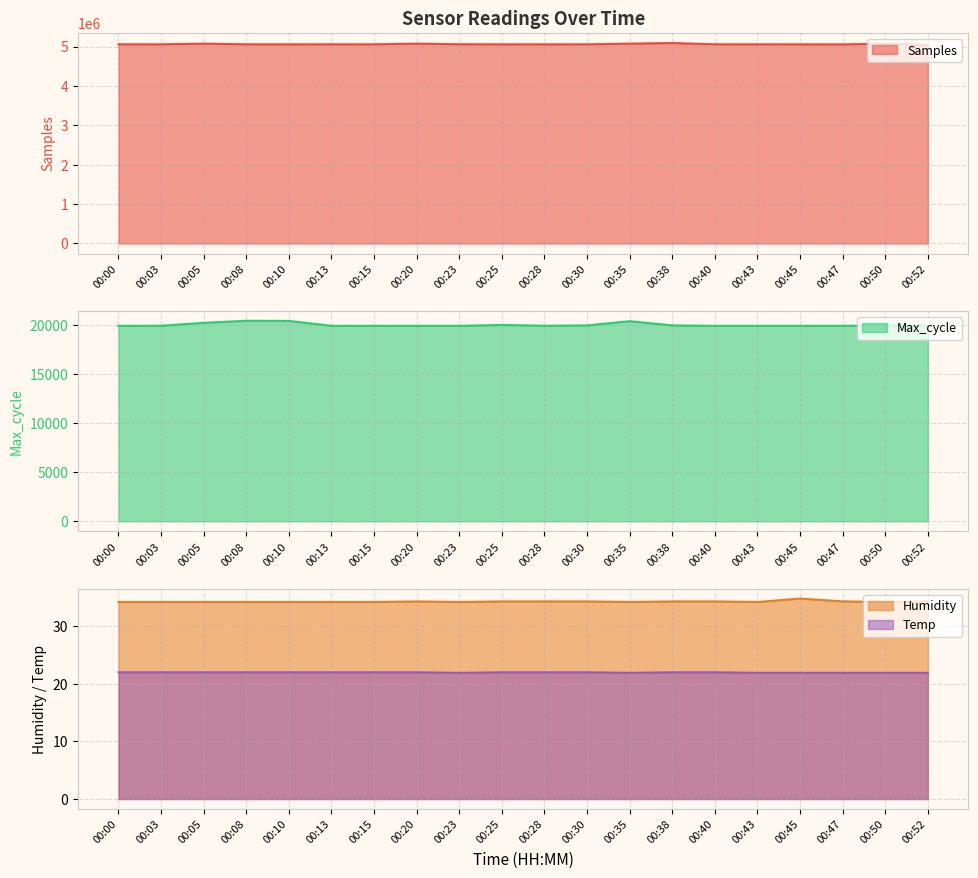

In Humidity, how many points are lower than both neighbors (excluding endpoints)?

4